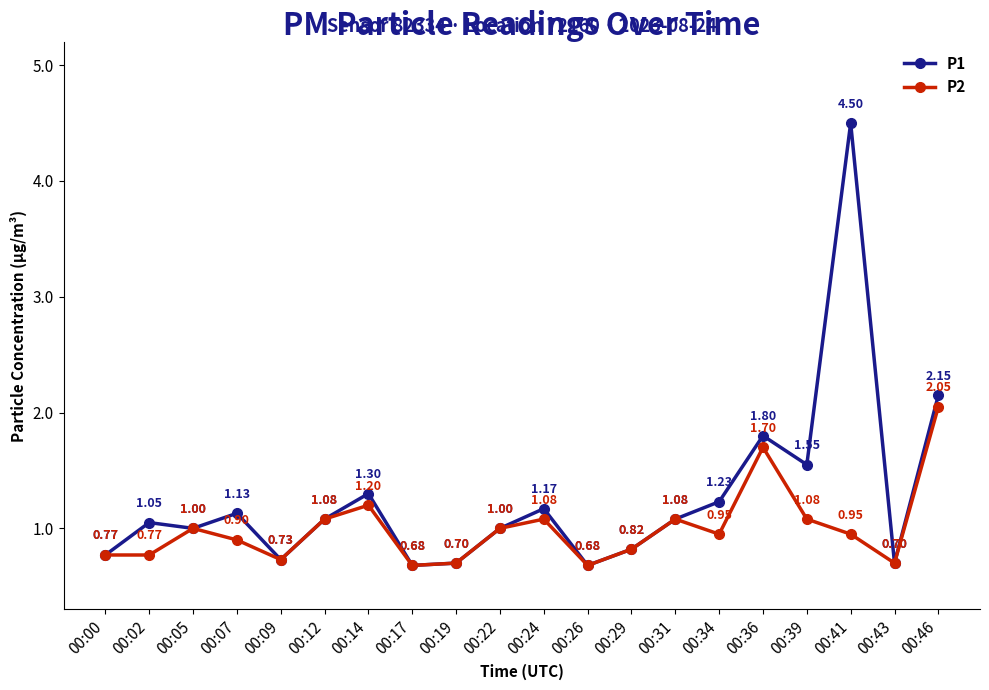

How many lines are shown in the chart?

2